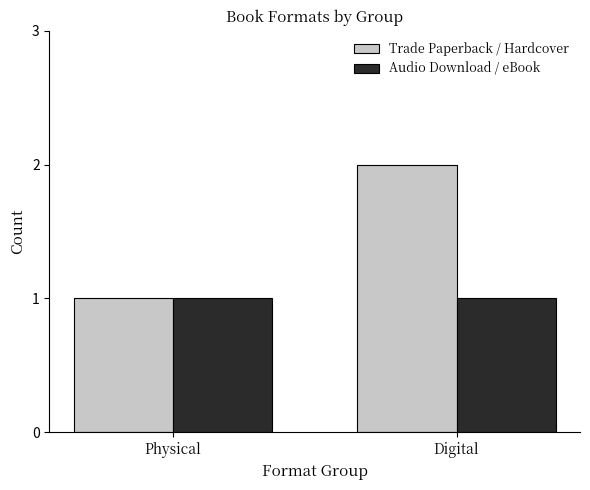

Is it true that Audio Download / eBook equals 1 at Digital?

True